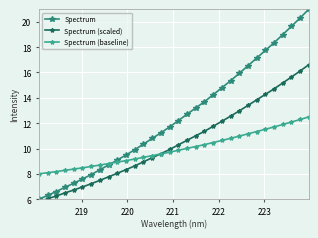

Which series has the largest range (max minus min)?

Spectrum